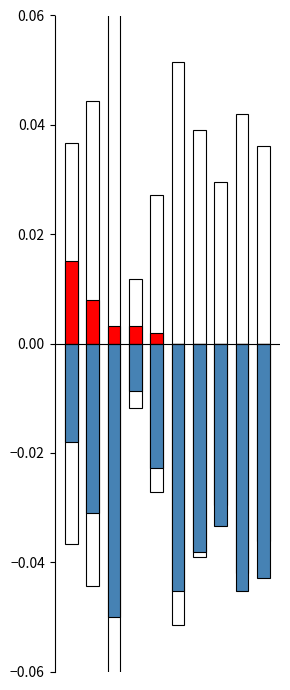

How many values in Above Mean are above zero?

5